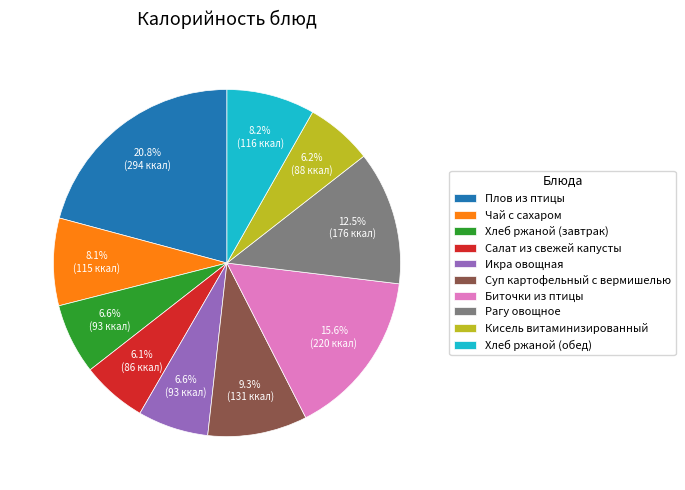

What percentage is NOT represented by Суп картофельный с вермишелью?

90.7%